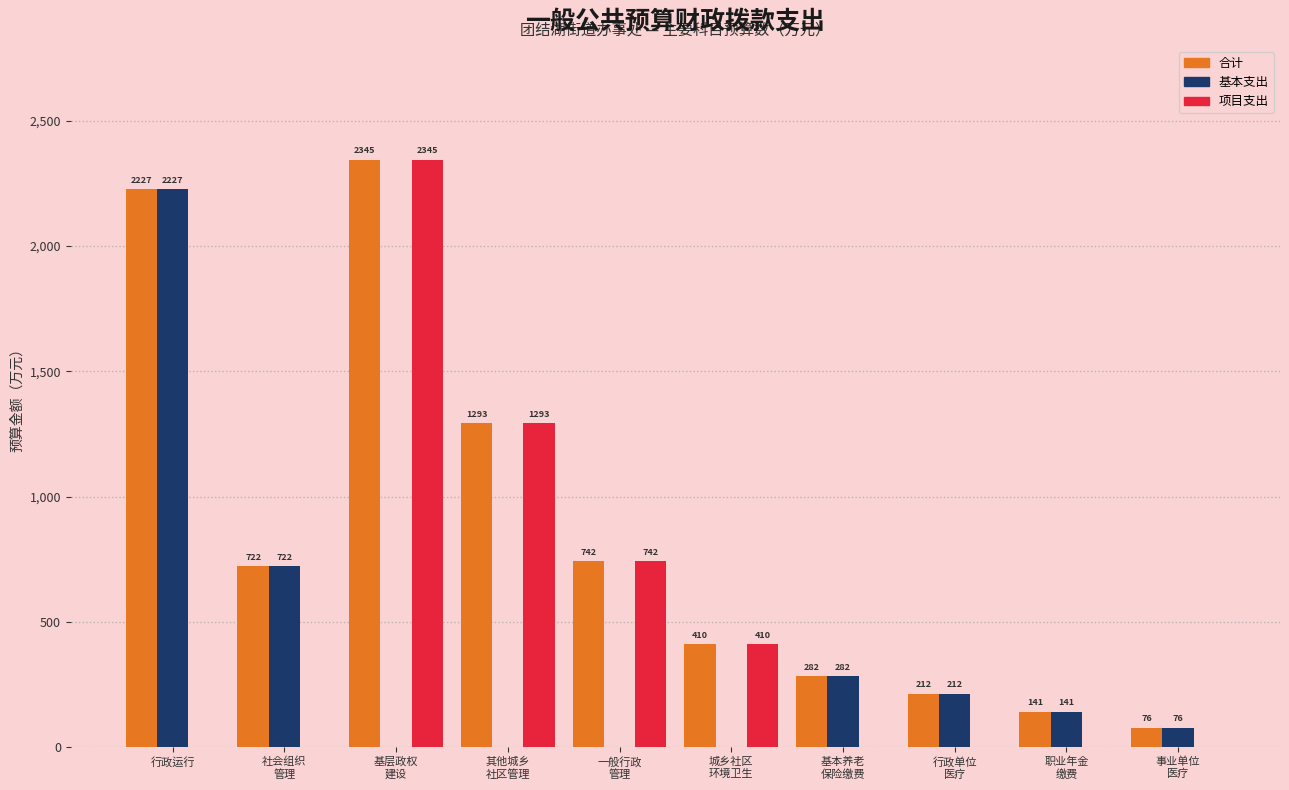

At which label does 基本支出 reach its peak?

行政运行